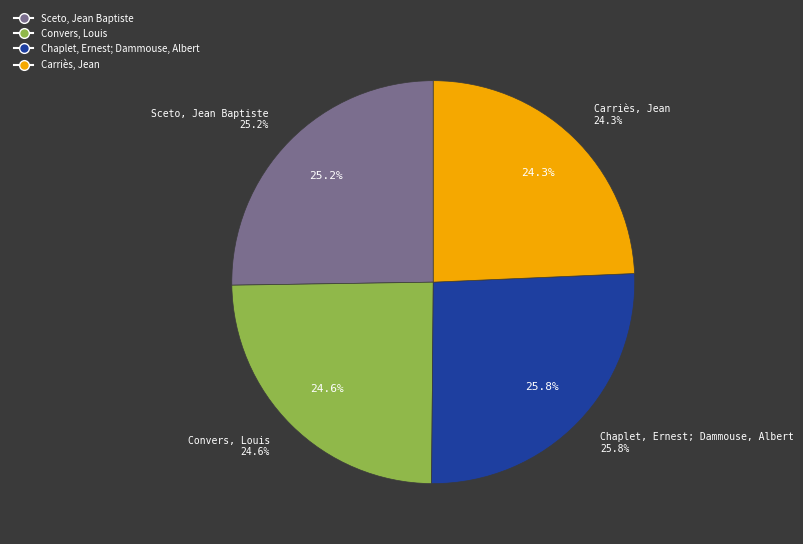

Between Carriès, Jean and Convers, Louis, which is larger?

Convers, Louis